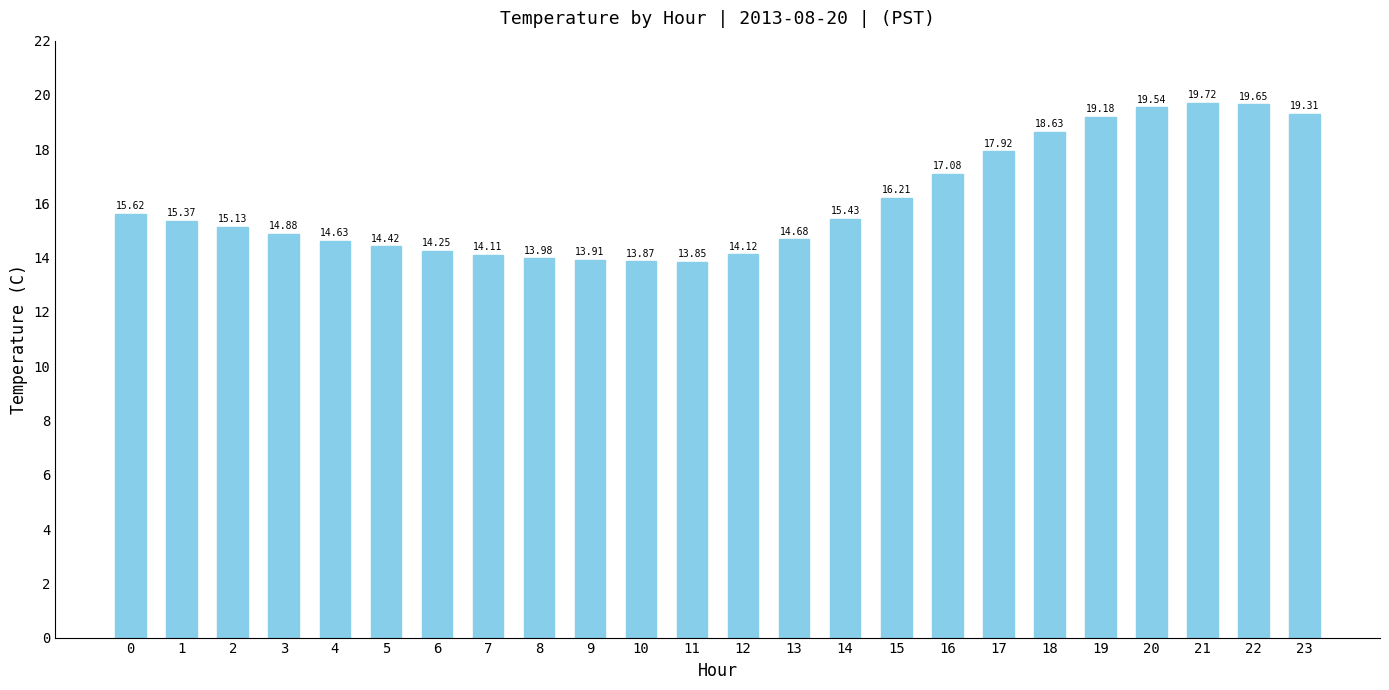

What is the sum of the values at 8 and 1?

29.4